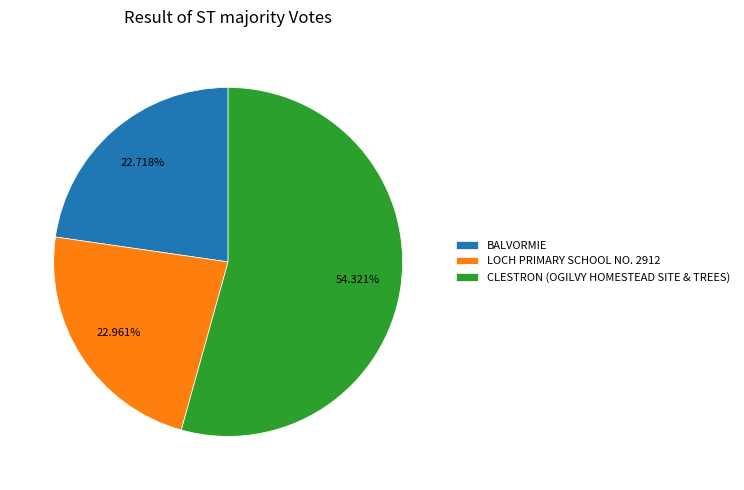

Which slice is the largest?

CLESTRON (OGILVY HOMESTEAD SITE & TREES)